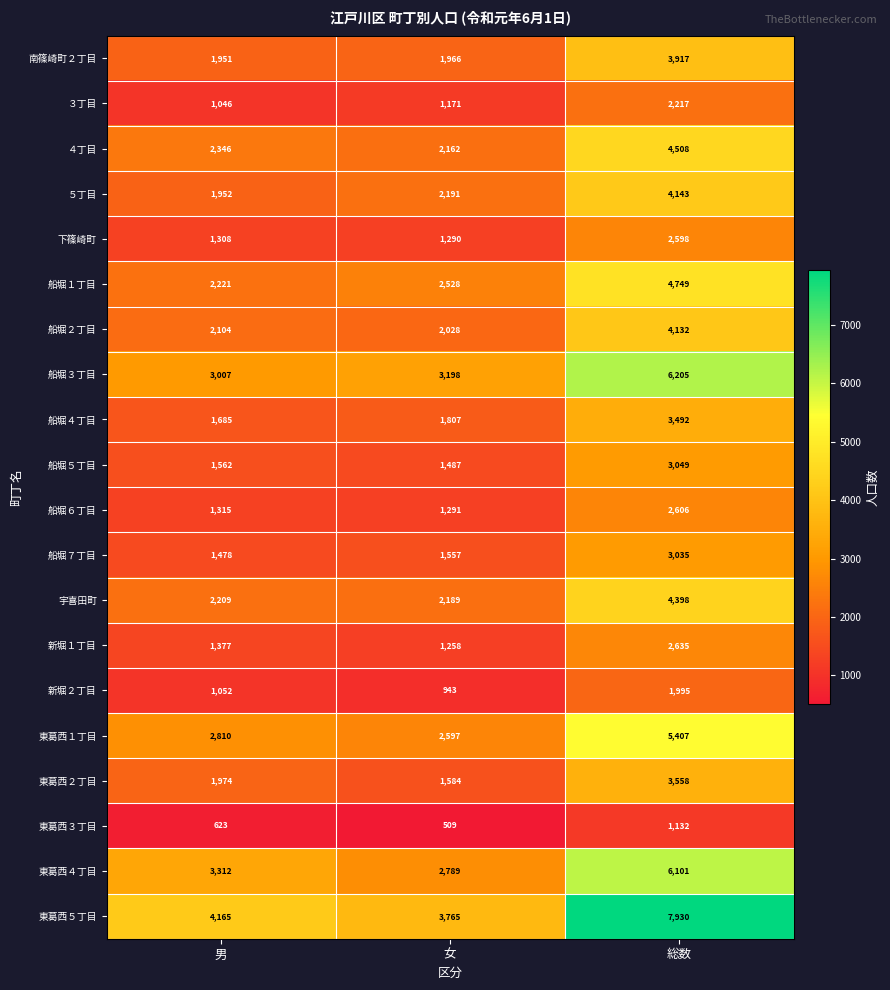

Rank the series by their maximum value, from lowest to highest.

東葛西３丁目, 新堀２丁目, ３丁目, 下篠崎町, 船堀６丁目, 新堀１丁目, 船堀７丁目, 船堀５丁目, 船堀４丁目, 東葛西２丁目, 南篠崎町２丁目, 船堀２丁目, ５丁目, 宇喜田町, ４丁目, 船堀１丁目, 東葛西１丁目, 東葛西４丁目, 船堀３丁目, 東葛西５丁目